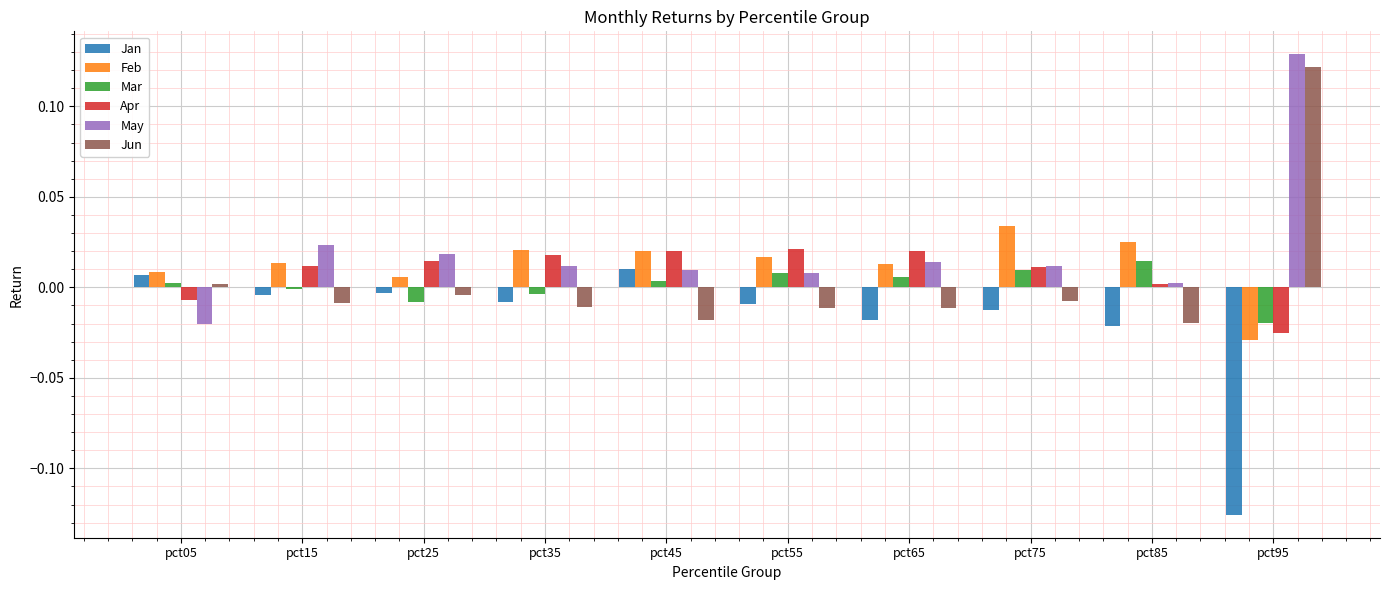

True or false: May has a value of 0.0 at pct65.

True